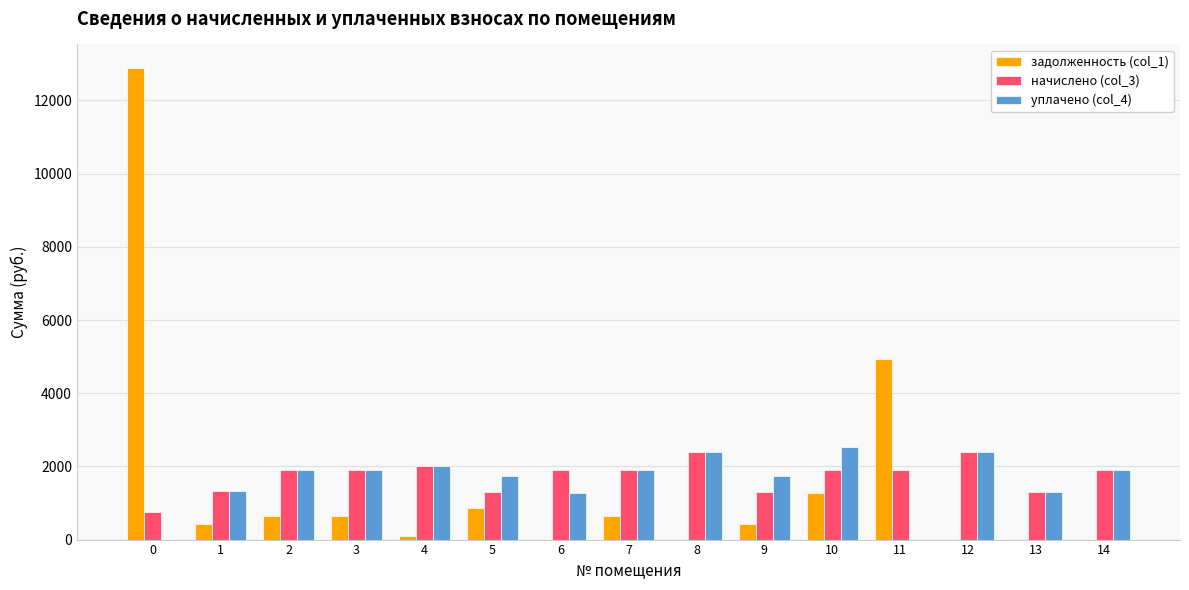

What is the sum of all начислено (col_3) values?

26074.5